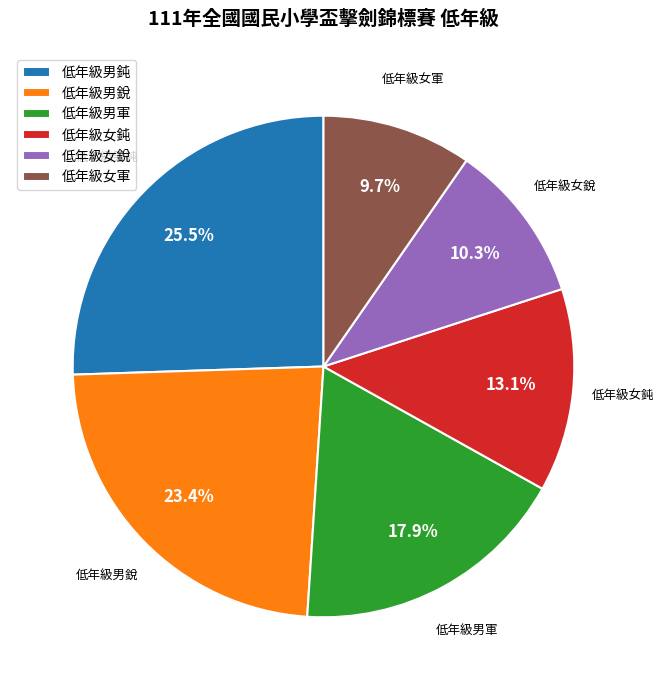

Is there a majority slice in this chart?

No